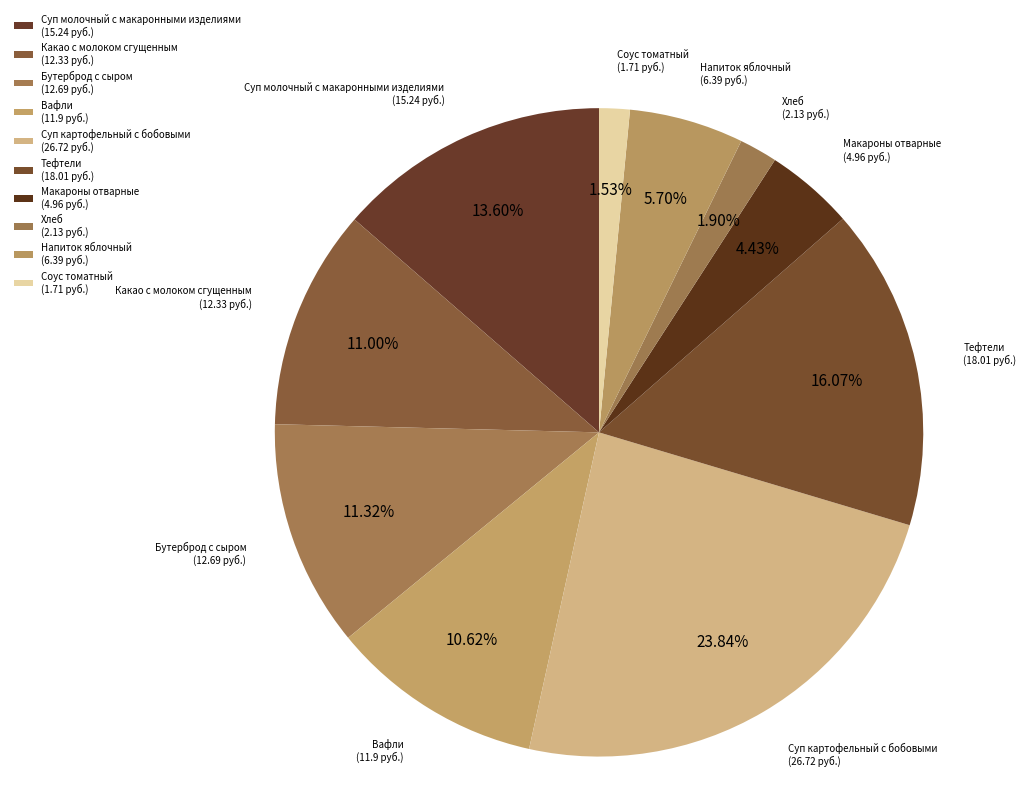

What is the change in value from Какао с молоком сгущенным to Хлеб?

-10.2